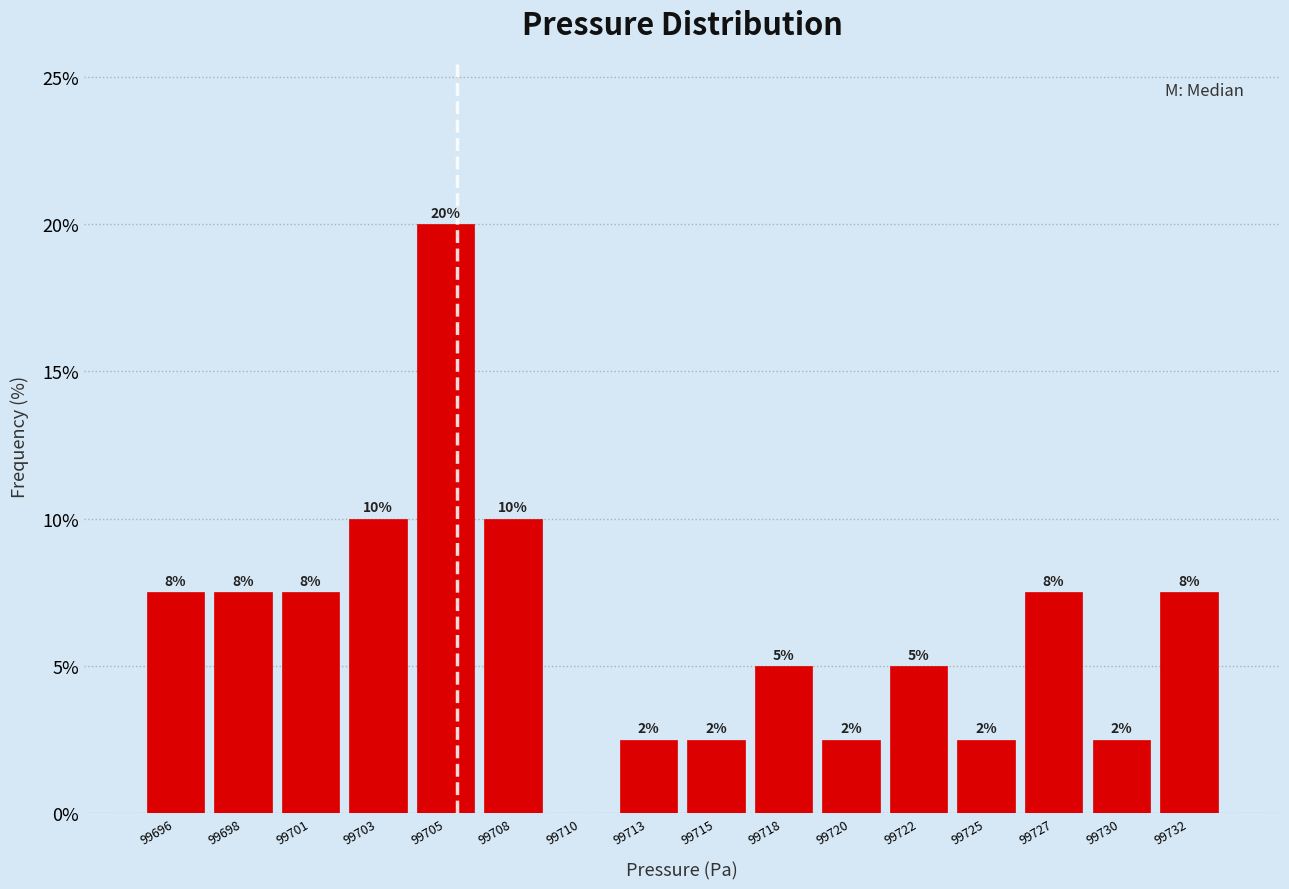

Are the bars horizontal?

No